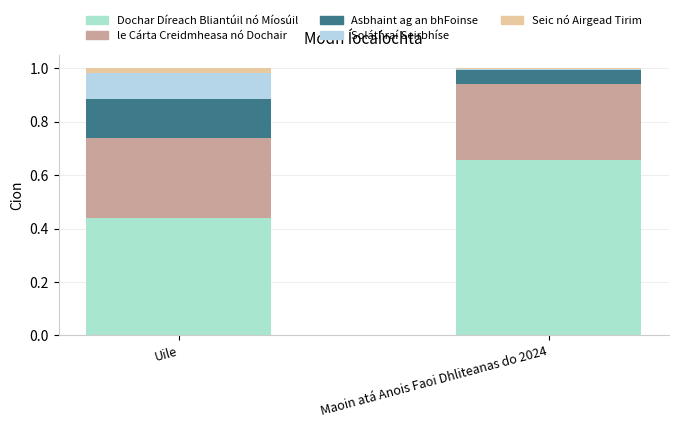

Which series changed the most between Uile and Maoin atá Anois Faoi Dhliteanas do 2024?

Dochar Díreach Bliantúil nó Míosúil